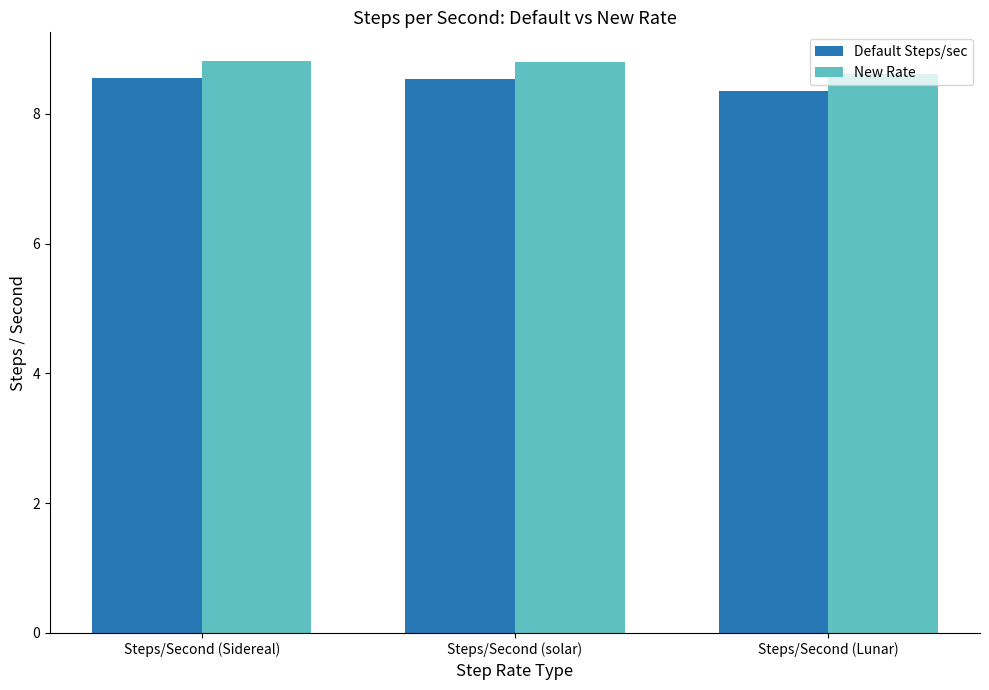

Does the chart contain any negative values?

No